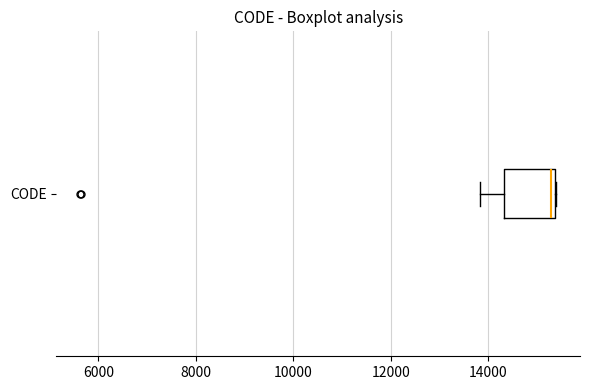

Where is the left edge of the box for CODE on the x-axis? The values are not printed on the chart, so give them approximately, as read against the axis.

14400